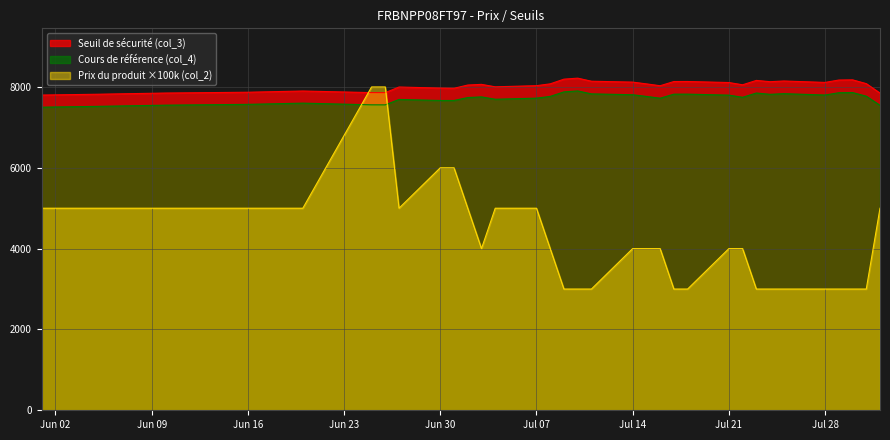

At which label is Prix du produit (col_2) closest to 5500?

2025-06-01